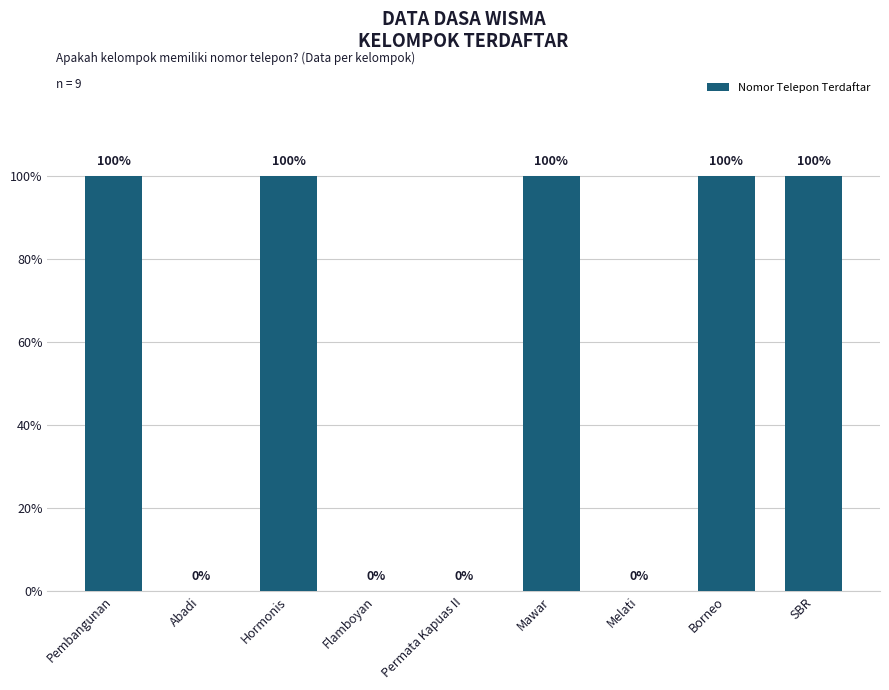

Reading right to left, extract all data points from this chart.

1	1	0	1	0	0	1	0	1